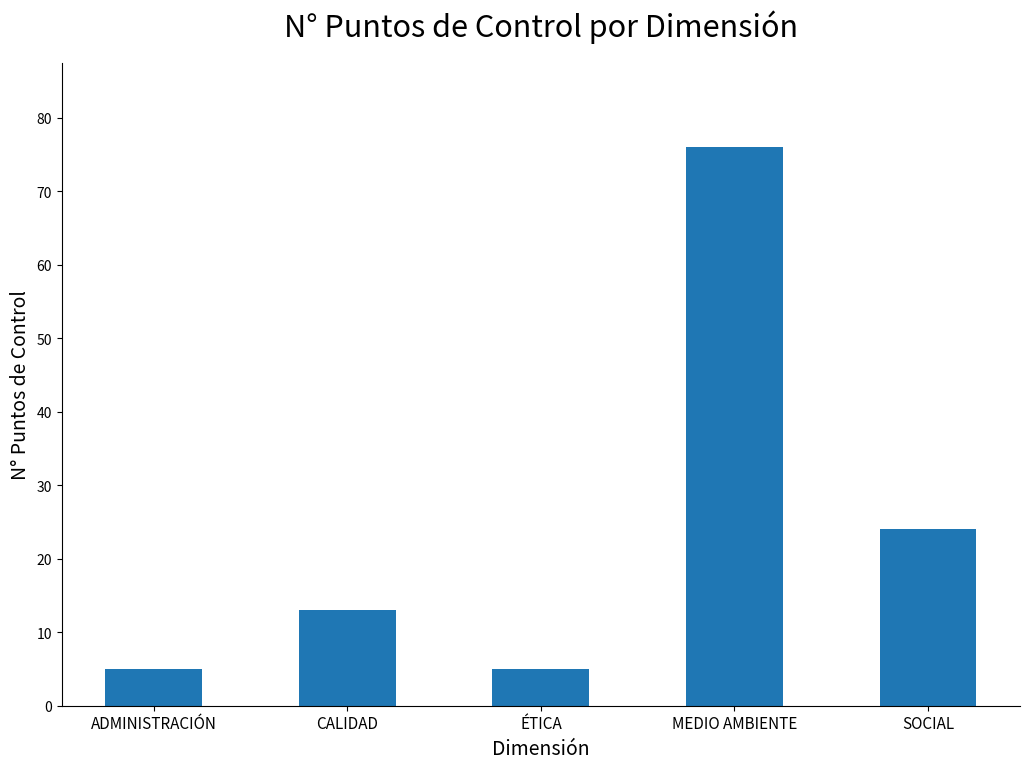

Count the values in the range 5 to 24.

4